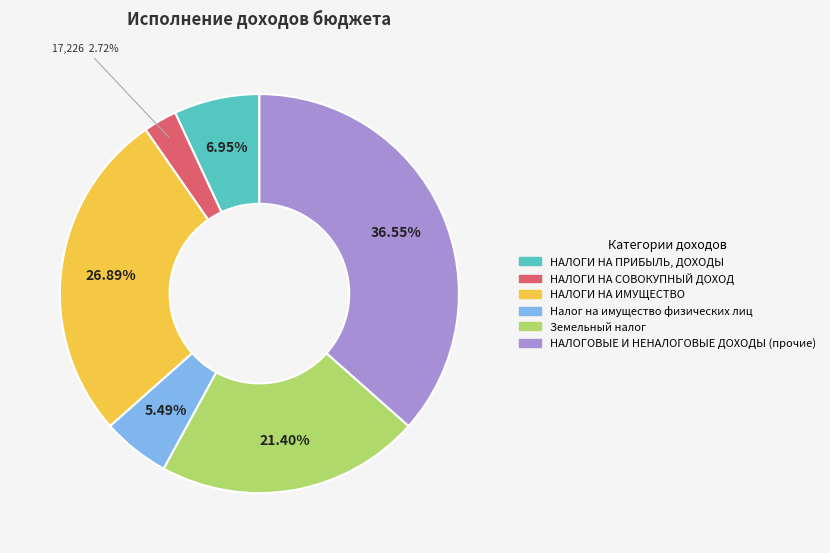

Which category has the biggest portion of the pie?

НАЛОГОВЫЕ И НЕНАЛОГОВЫЕ ДОХОДЫ (прочие)